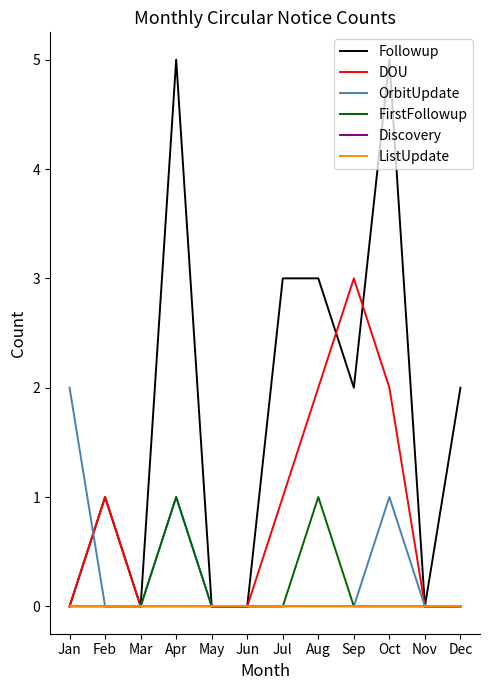

What is the sum of all DOU values?

9